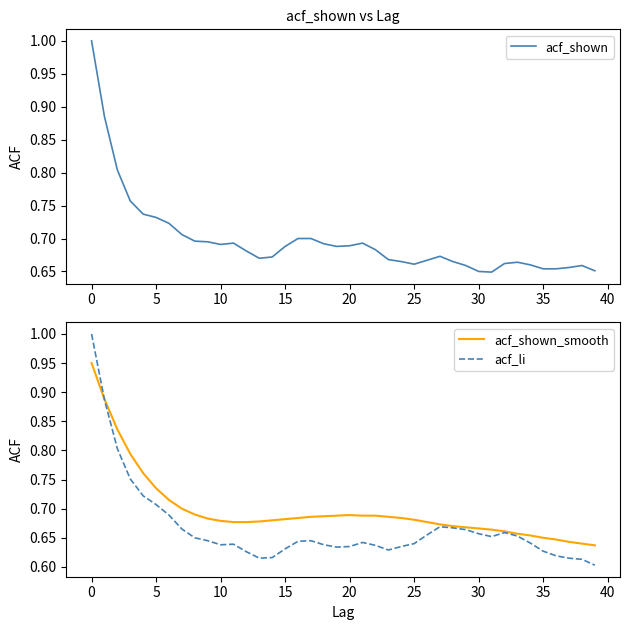

What is the difference between the second highest and second lowest values in the acf_shown series?

0.2